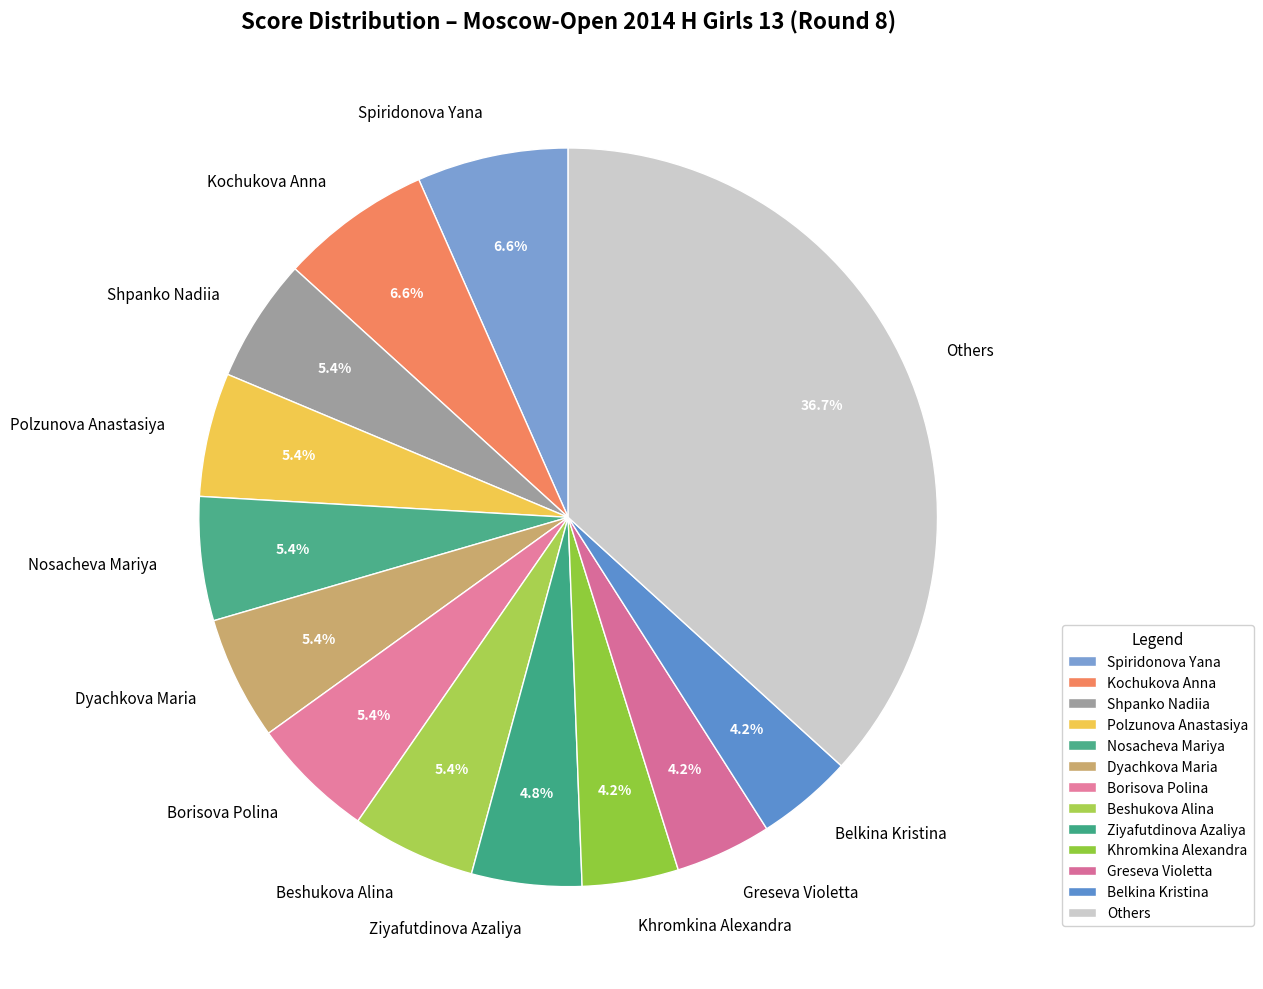

Does Dyachkova Maria account for over 50% of the chart?

No